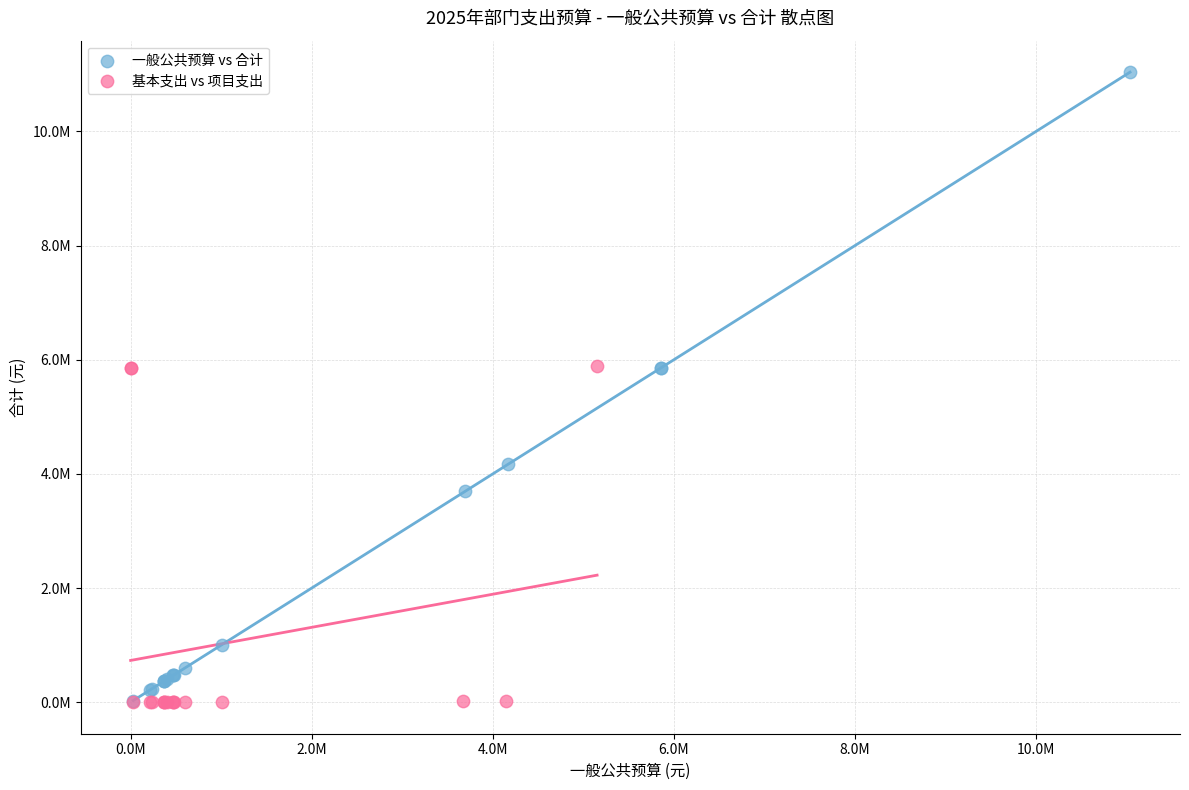

Which series has the widest spread of Y values?

一般公共预算 vs 合计